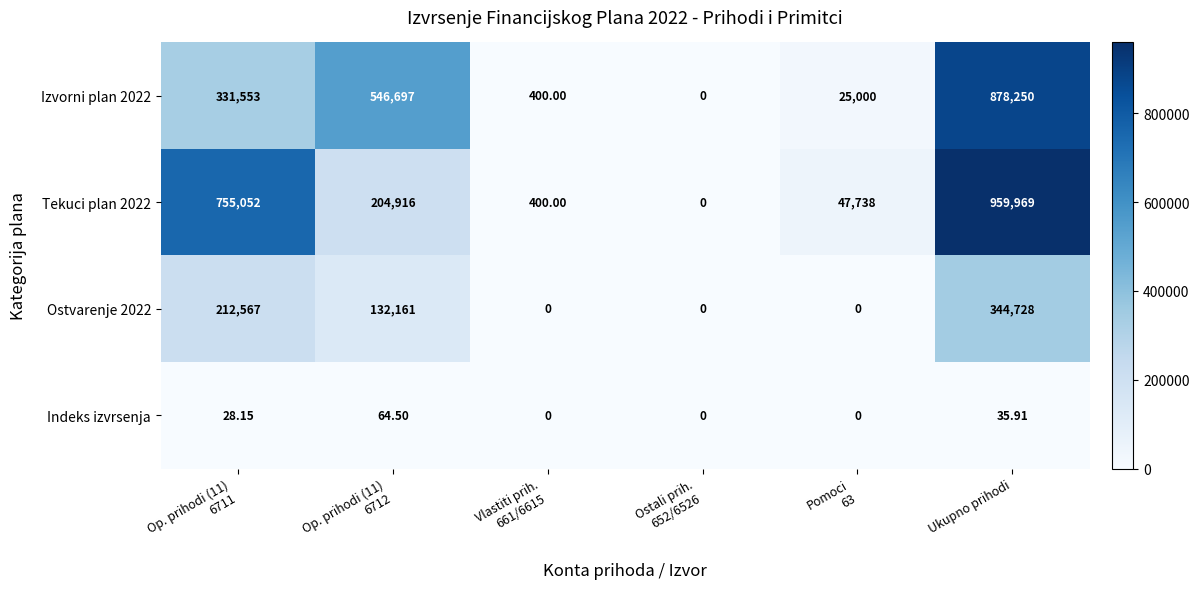

At which category is the sum across all series the highest?

Ukupno prihodi